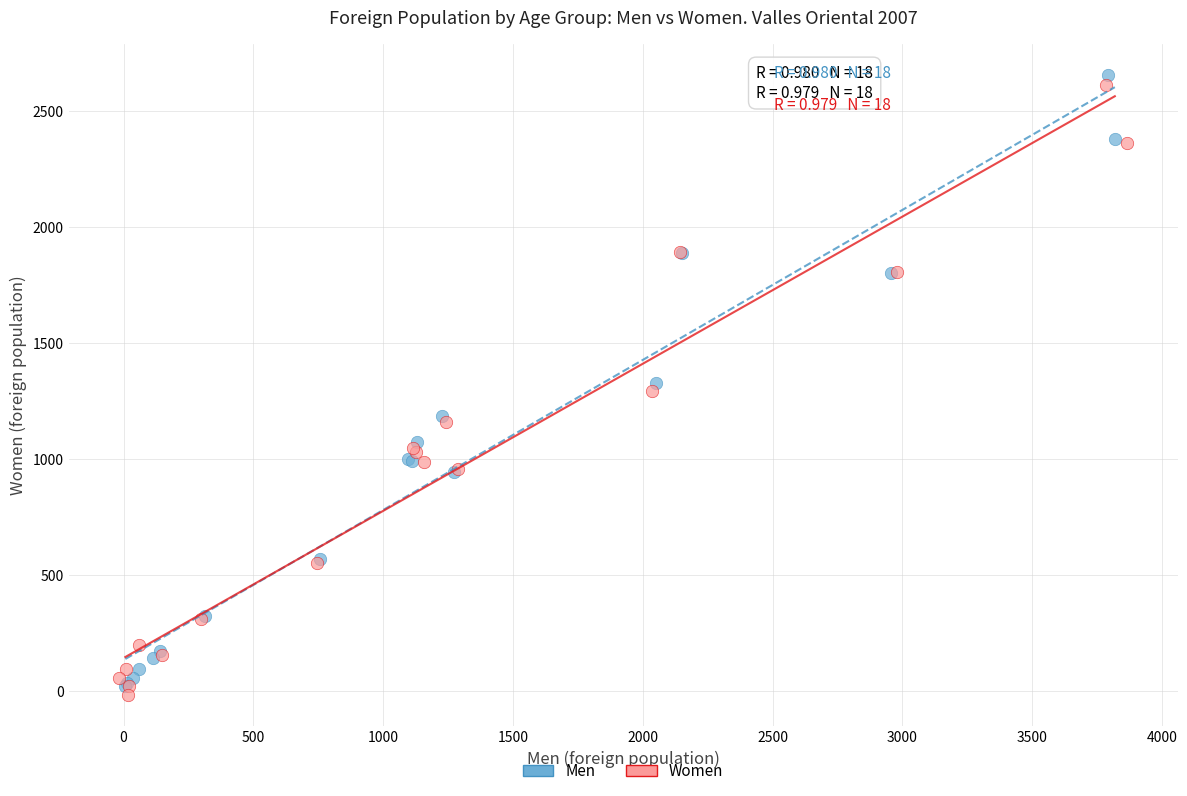

Which series contains the lowest Y value?

Women